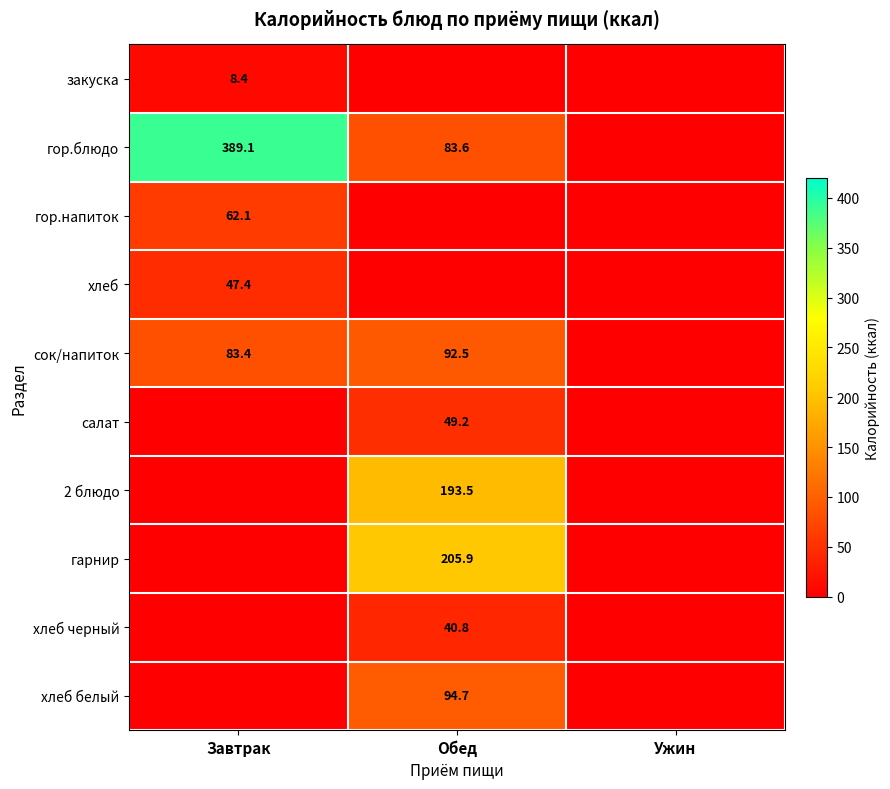

What is the difference between the гор.блюдо values at Обед and Завтрак?

305.5